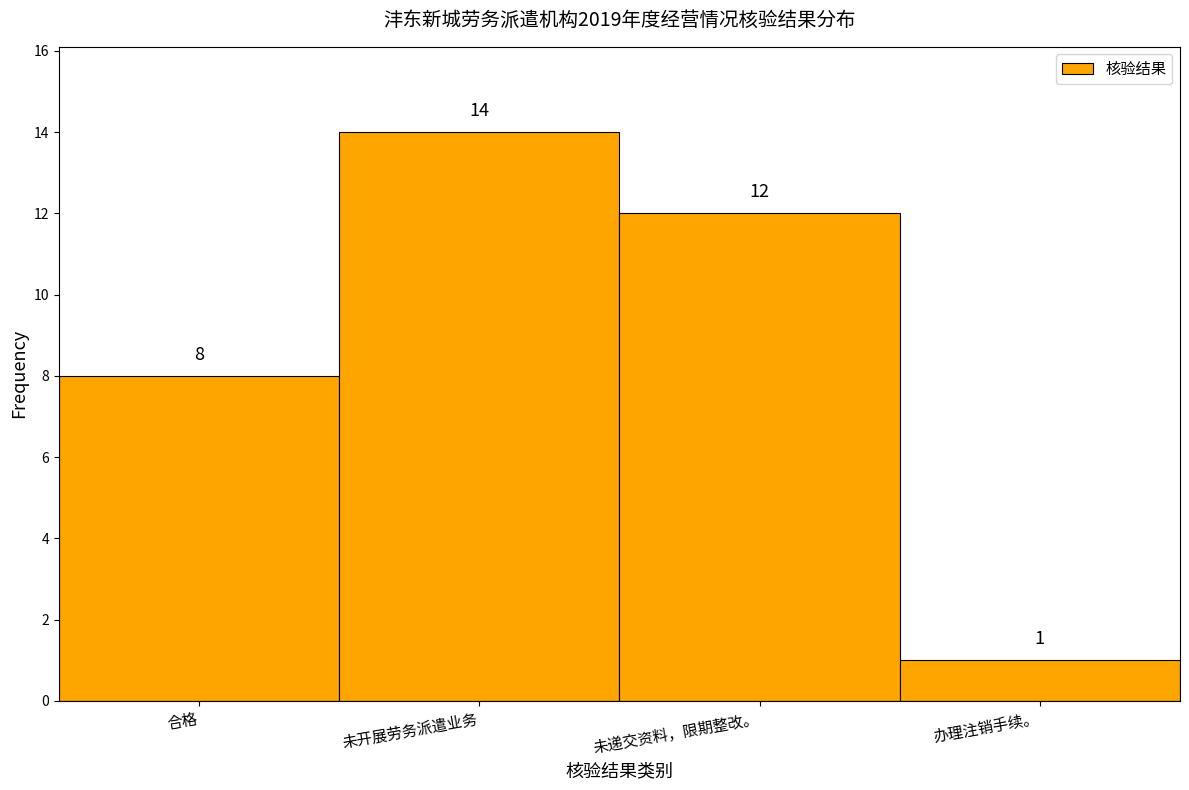

Reading right to left, what are all the values shown in this chart?

1	12	14	8